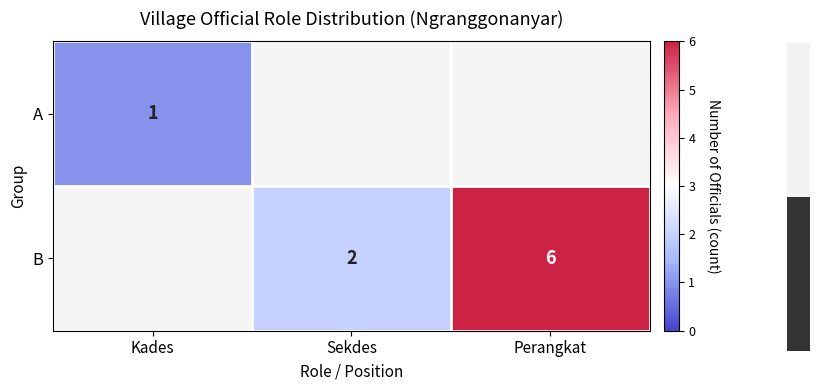

Is the value of A at Kades greater than the value of B at Sekdes?

No